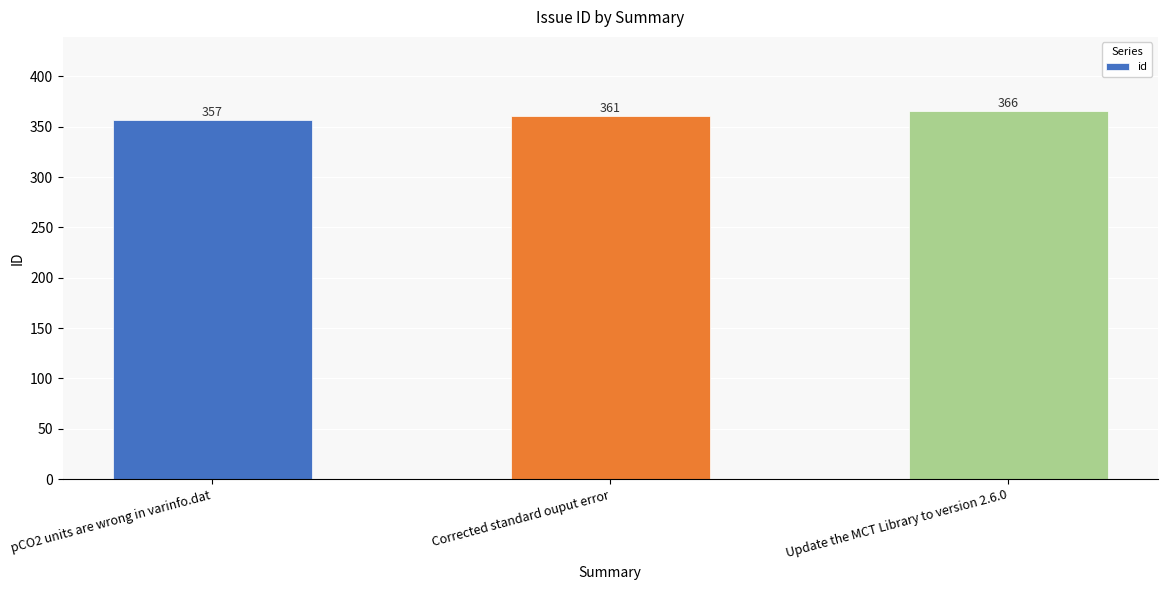

What is the label of the 3rd bar from the left?

Update the MCT Library to version 2.6.0